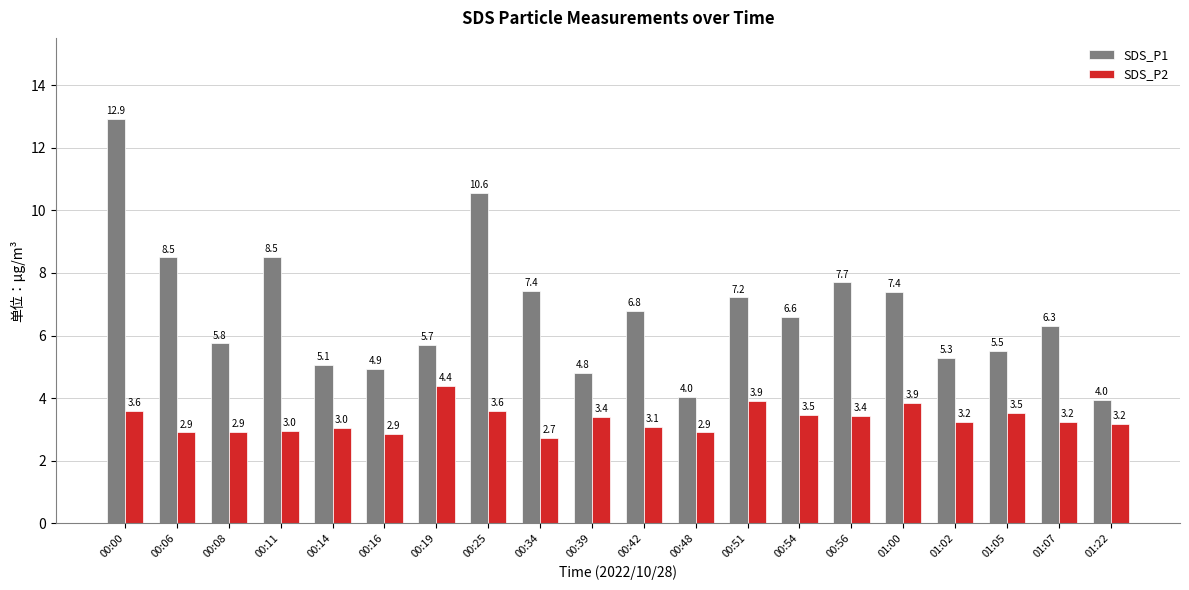

How many groups of bars are there?

20